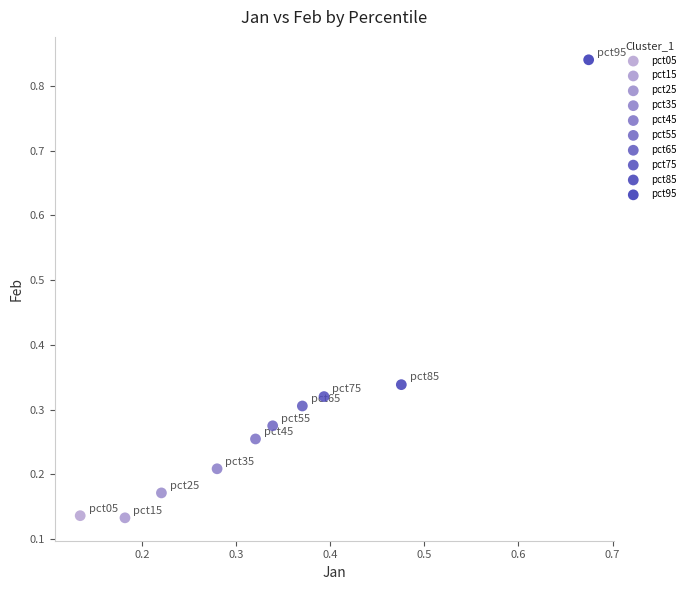

What are all the series names shown in the legend?

pct05, pct15, pct25, pct35, pct45, pct55, pct65, pct75, pct85, pct95